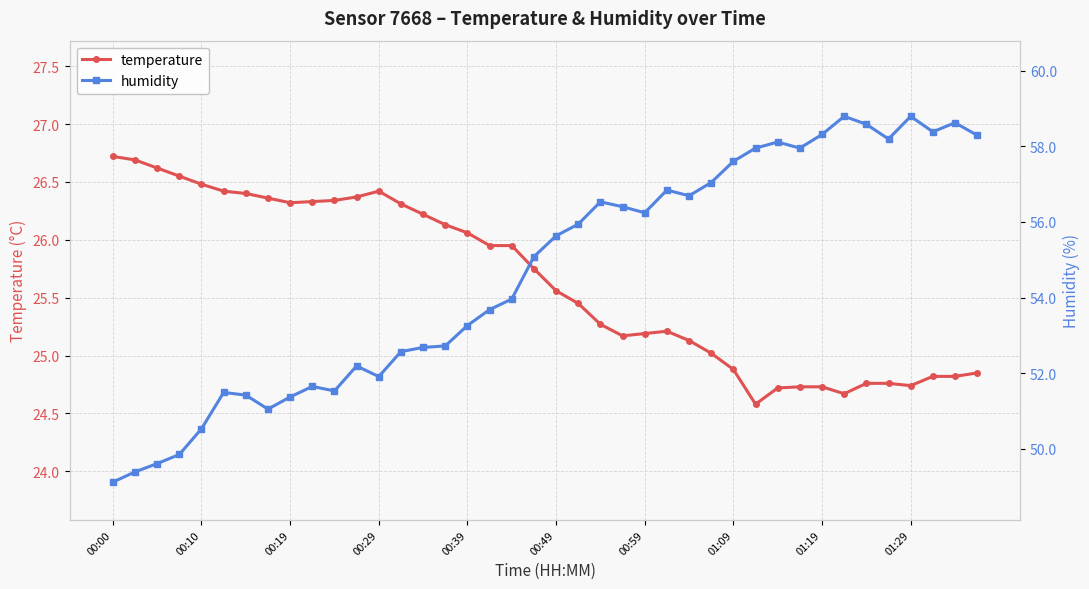

What is the total value across all series at 27?

82.1